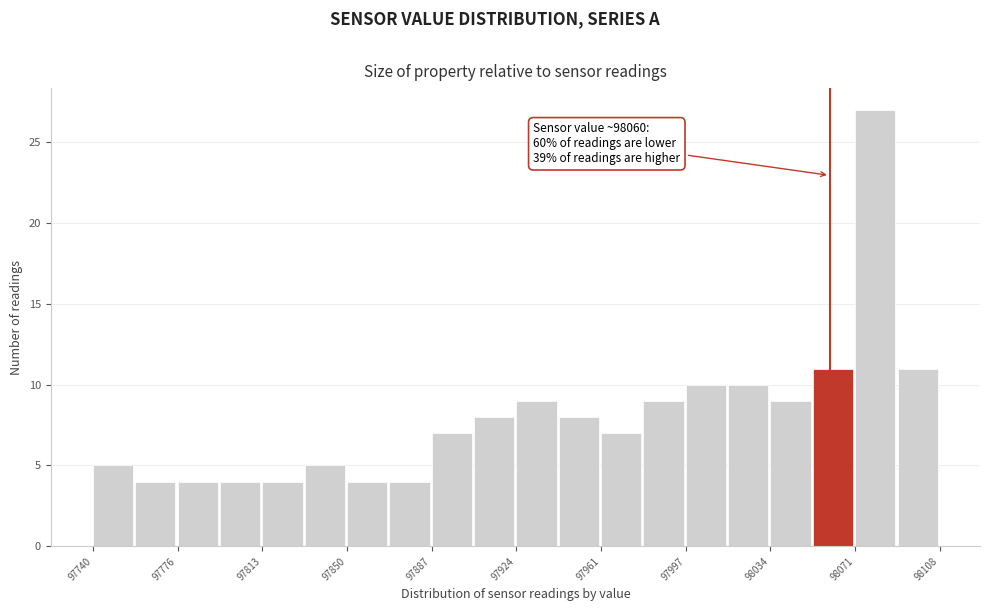

Read against the x-axis, roughly where is the centre of the tallest bar?

98080